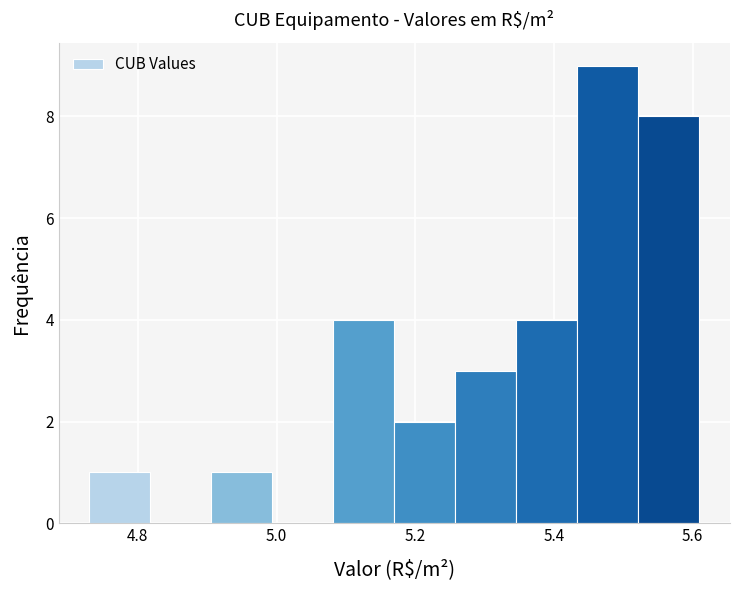

How tall is the bar that spans 5.346 to 5.434 on the x-axis? Neither the bar edges nor the heights are printed on the chart, so give them approximately, as read against the axes.

4